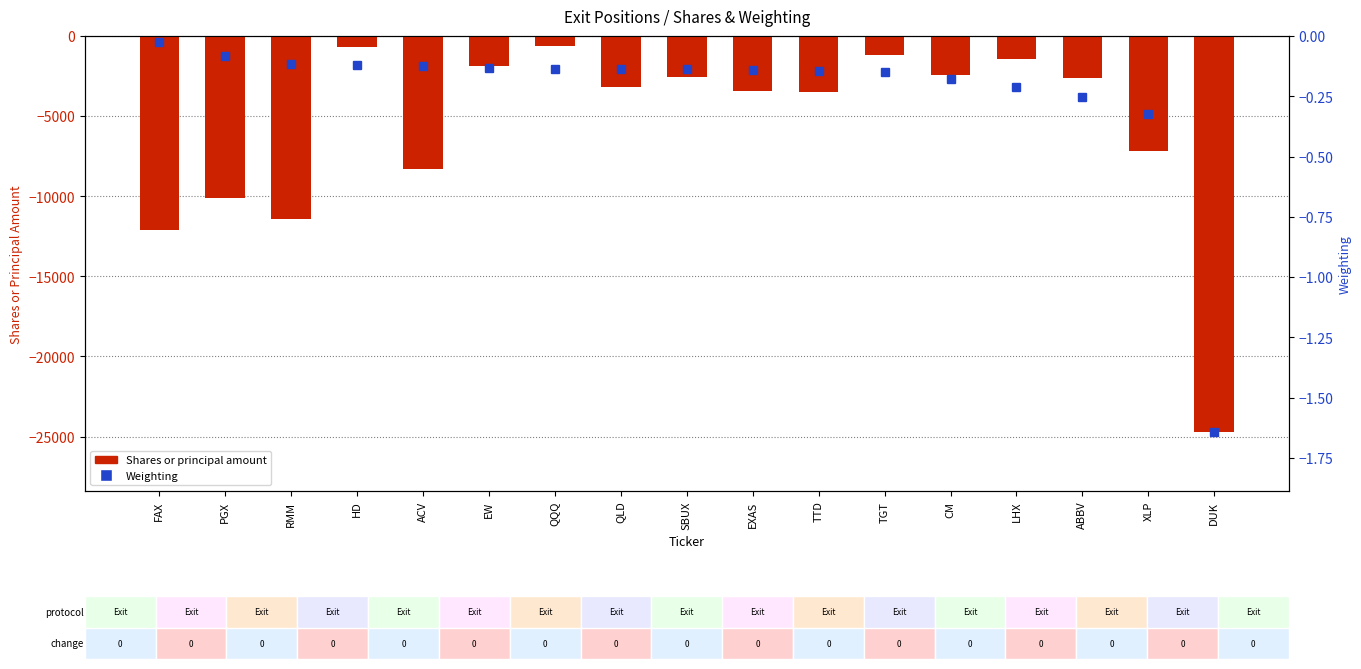

Rank the series by their maximum value, from lowest to highest.

Shares or principal amount, Weighting